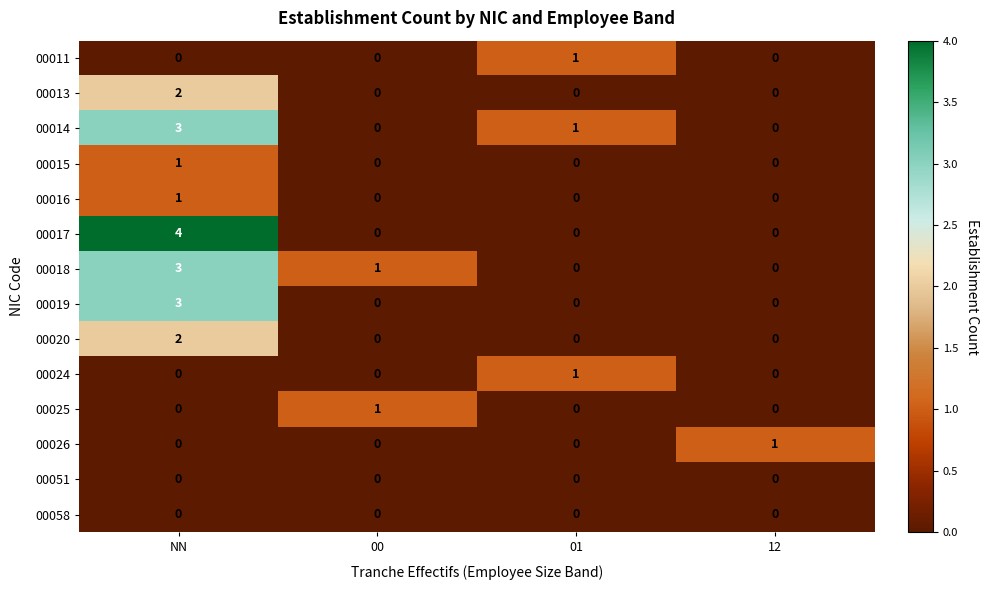

At which category is the sum across all series the highest?

NN